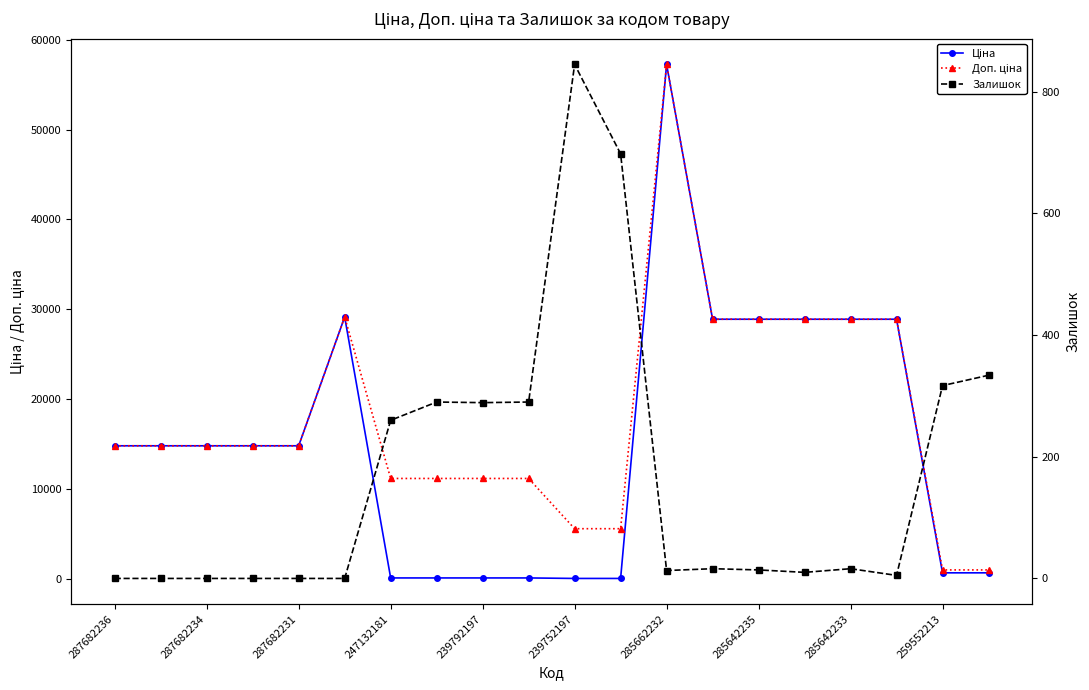

Where is Ціна nearest to the value 28656?

13